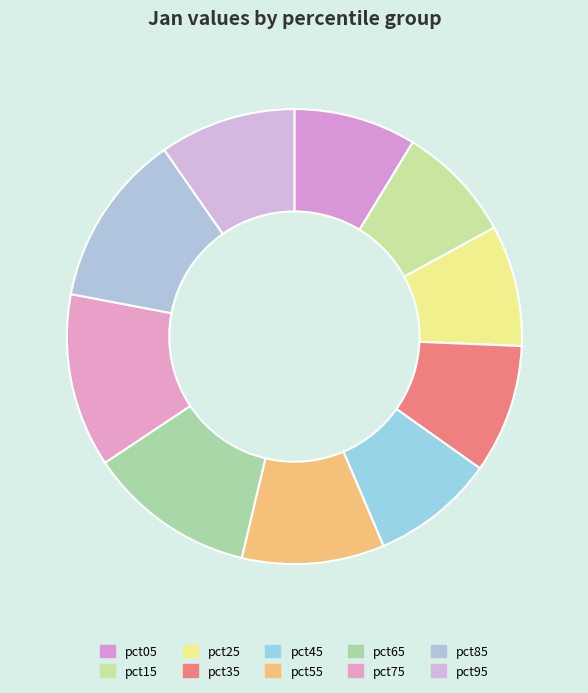

To the nearest percent, what is the difference between the pct05 and pct85 slice percentages?

4%